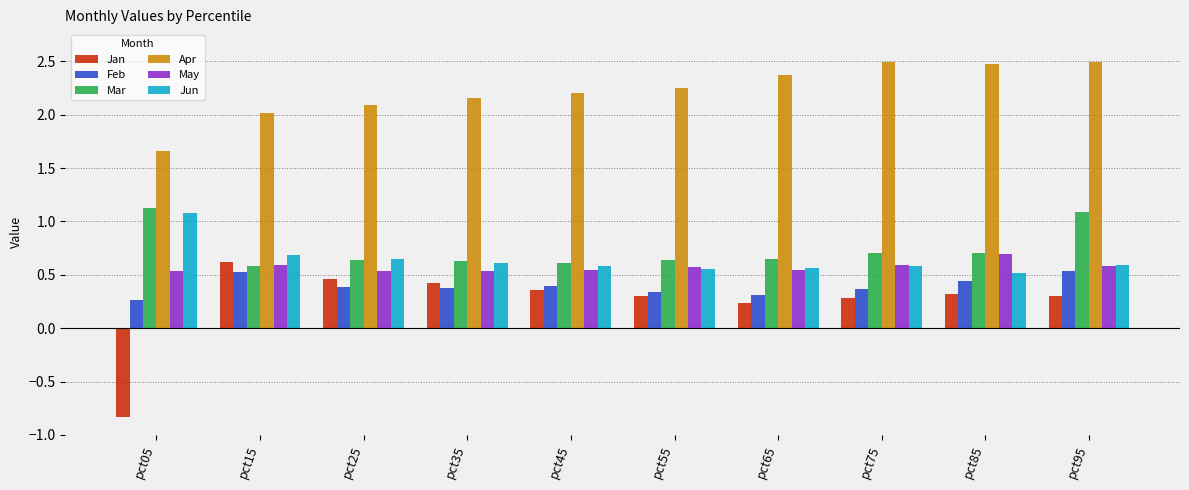

Which series has the largest total across all categories?

Apr